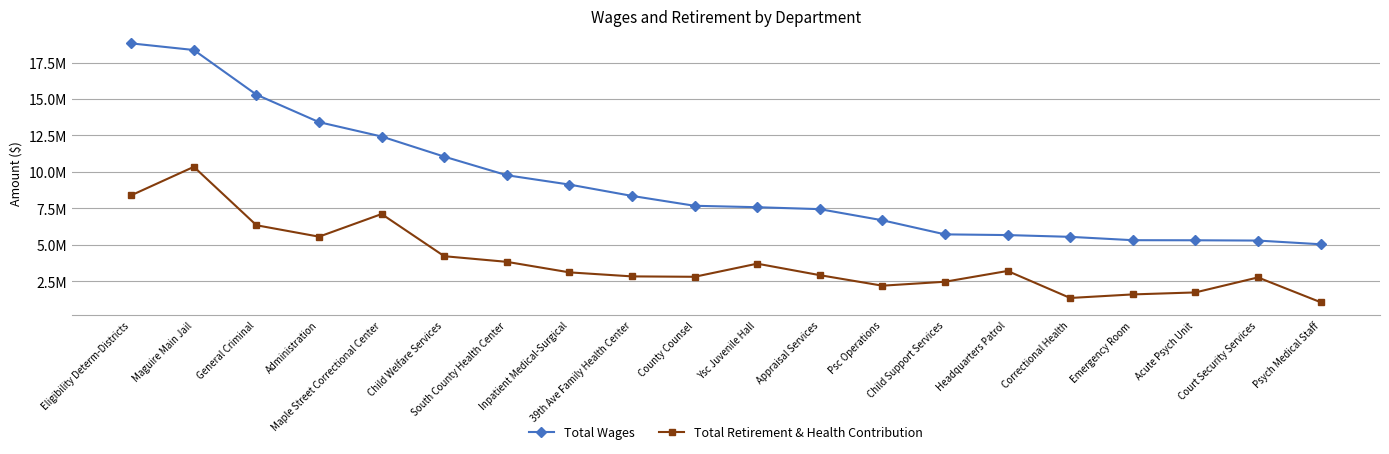

At Child Welfare Services, list the series in order from largest to smallest.

Total Wages, Total Retirement & Health Contribution